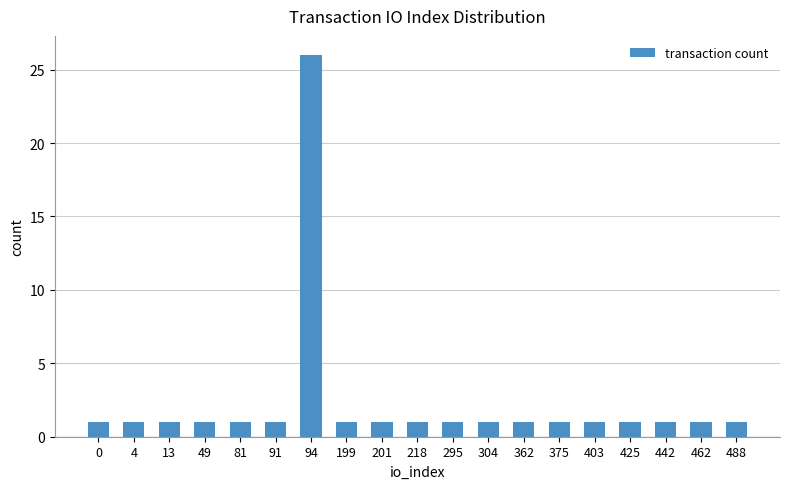

What is the greatest value displayed?

26